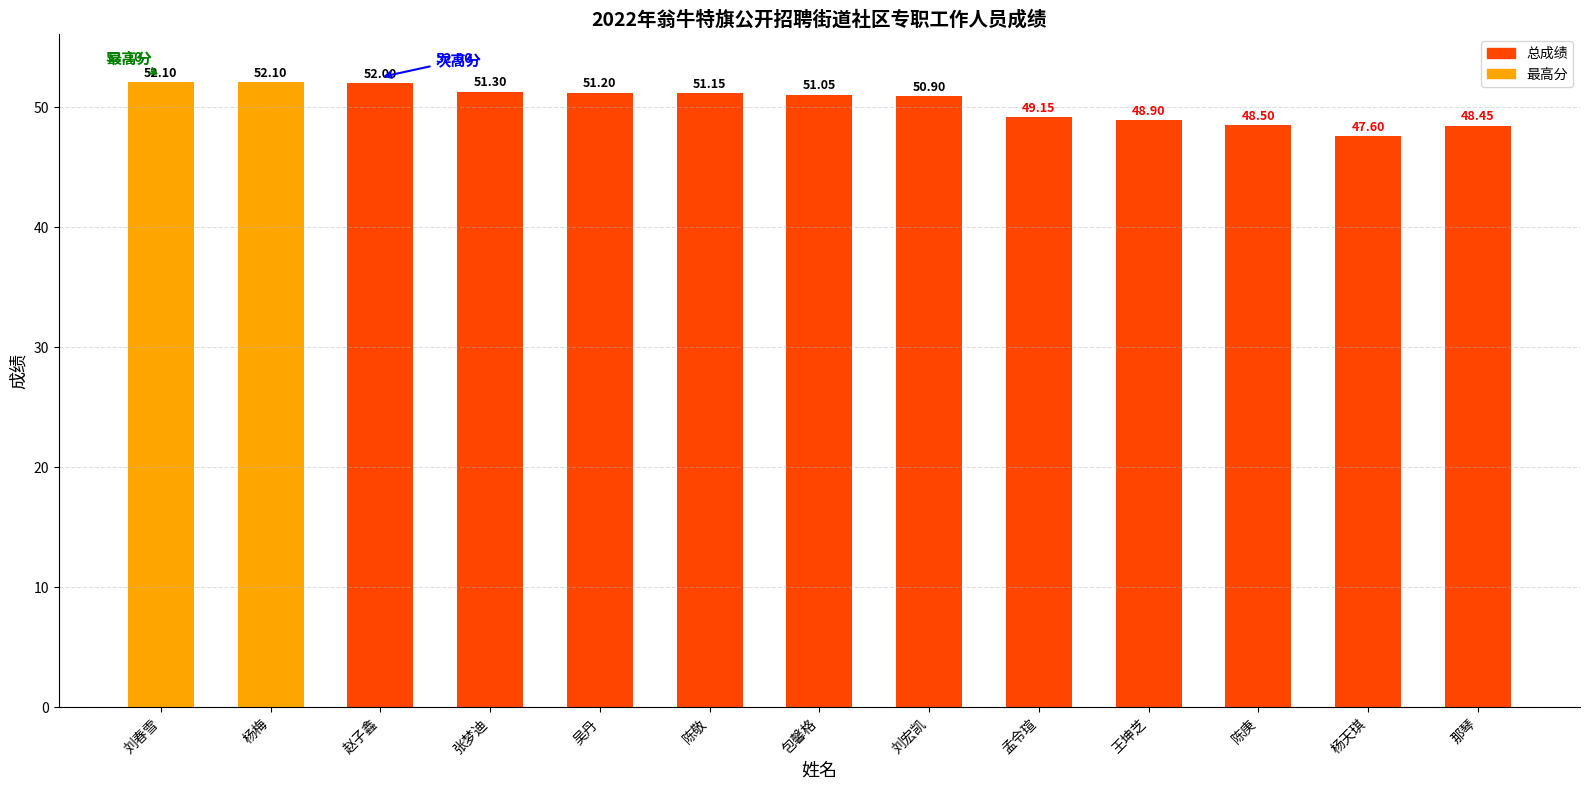

Does the chart contain any negative values?

No